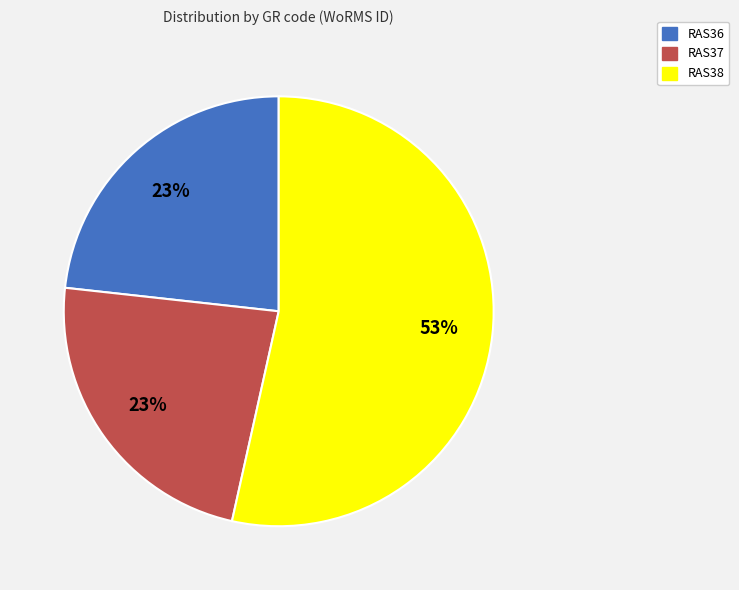

Is RAS37 the majority of the pie?

No